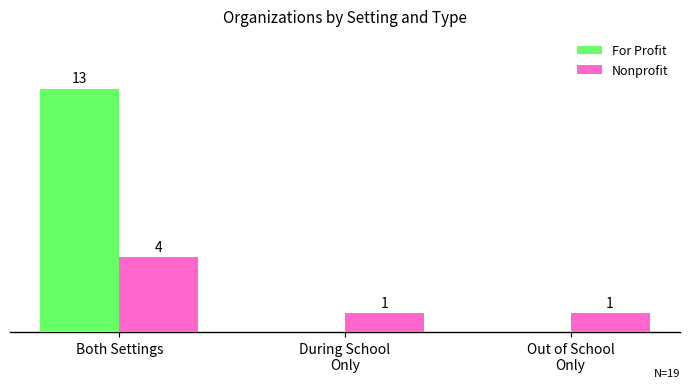

Which series has the largest total across all categories?

For Profit